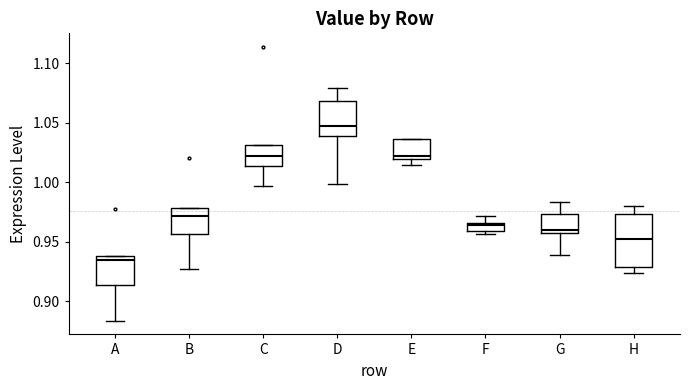

Which box's median line is the lowest?

A